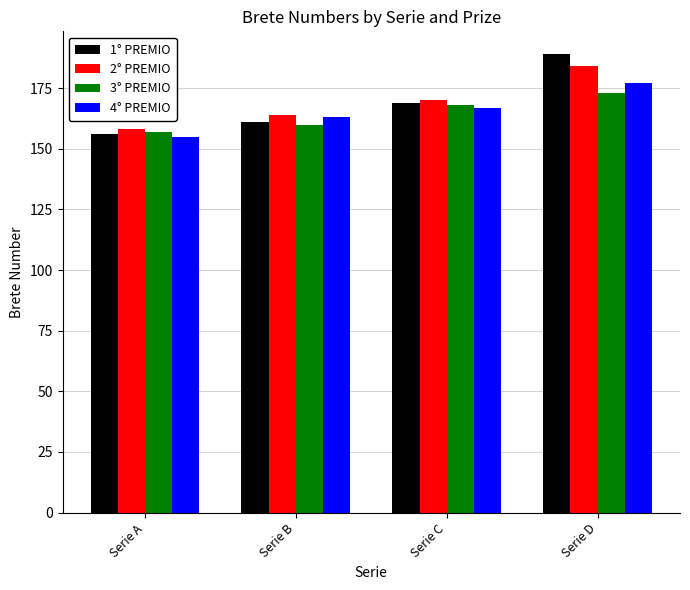

How many groups of bars are there?

4